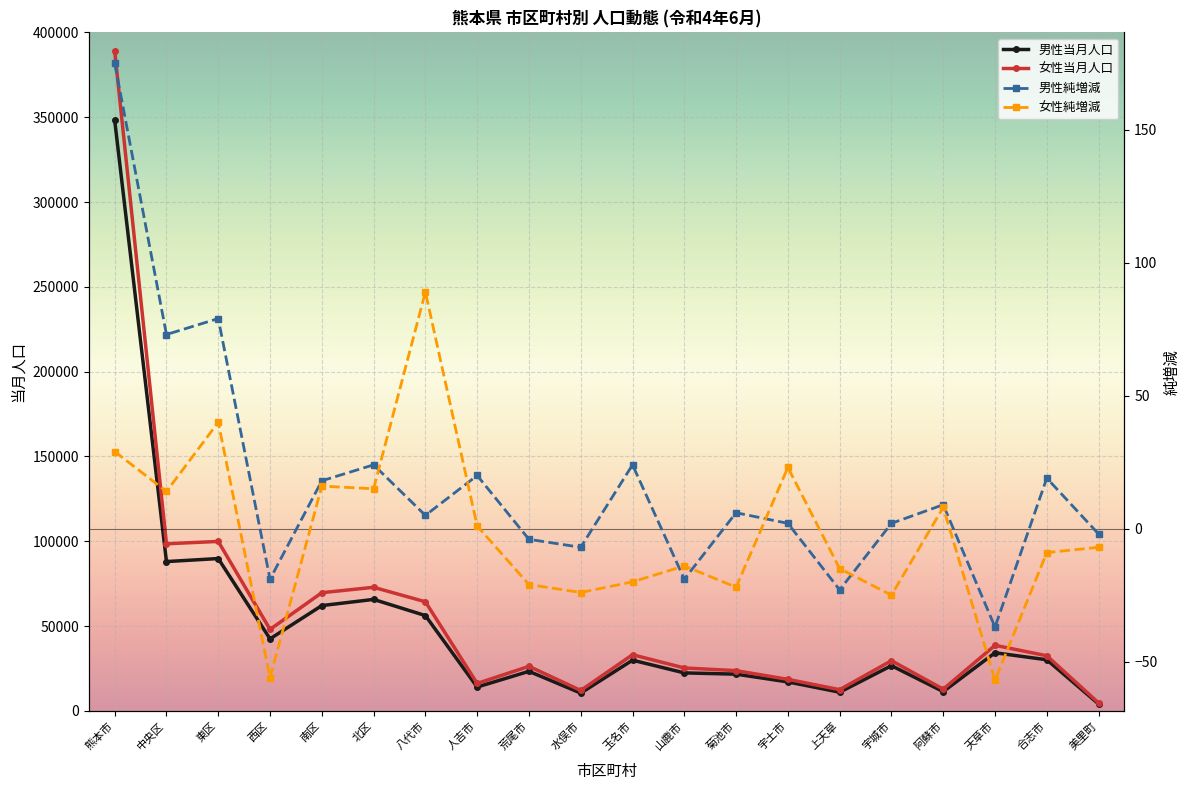

List the labels in order of 女性当月人口 value, largest first.

熊本市, 東区, 中央区, 北区, 南区, 八代市, 西区, 天草市, 玉名市, 合志市, 宇城市, 荒尾市, 山鹿市, 菊池市, 宇土市, 人吉市, 阿蘇市, 上天草, 水俣市, 美里町